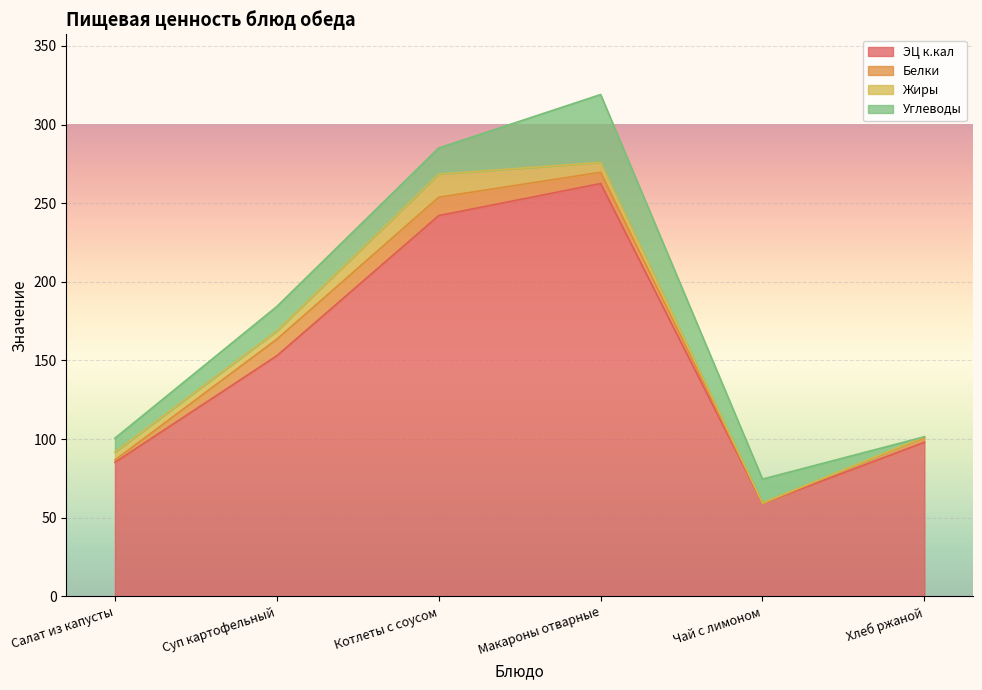

Rank the series by their maximum value, from lowest to highest.

Белки, Жиры, Углеводы, ЭЦ к.кал